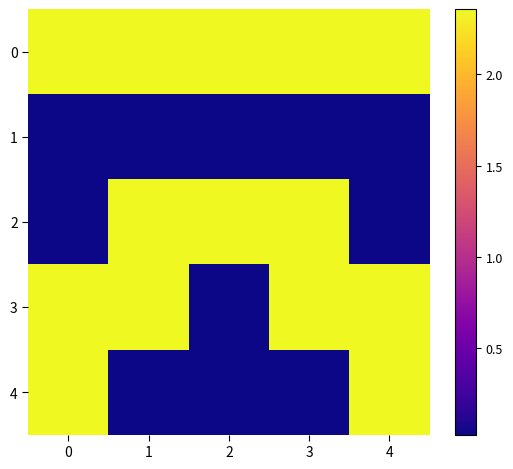

What is the spread (max minus min) of values at 4?

2.3